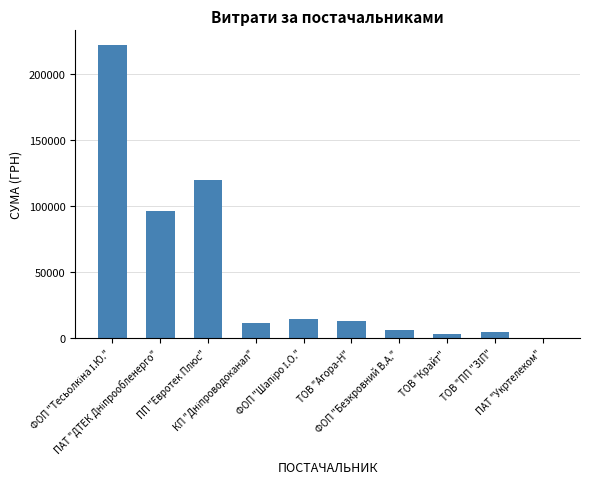

What is the sum of all values?

491655.9